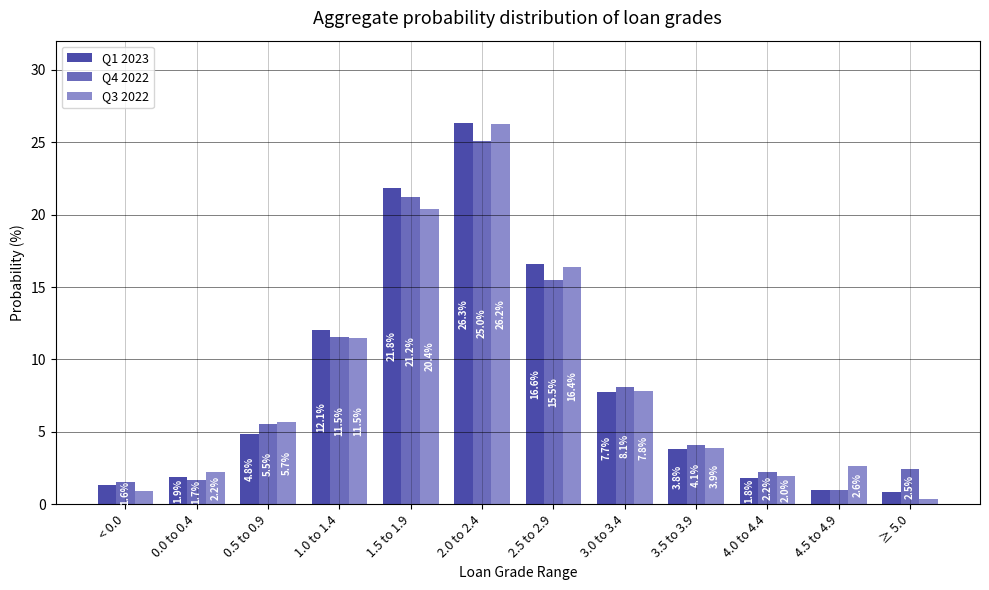

Is it true that Q3 2022 equals 3.5 at 0.5 to 0.9?

False